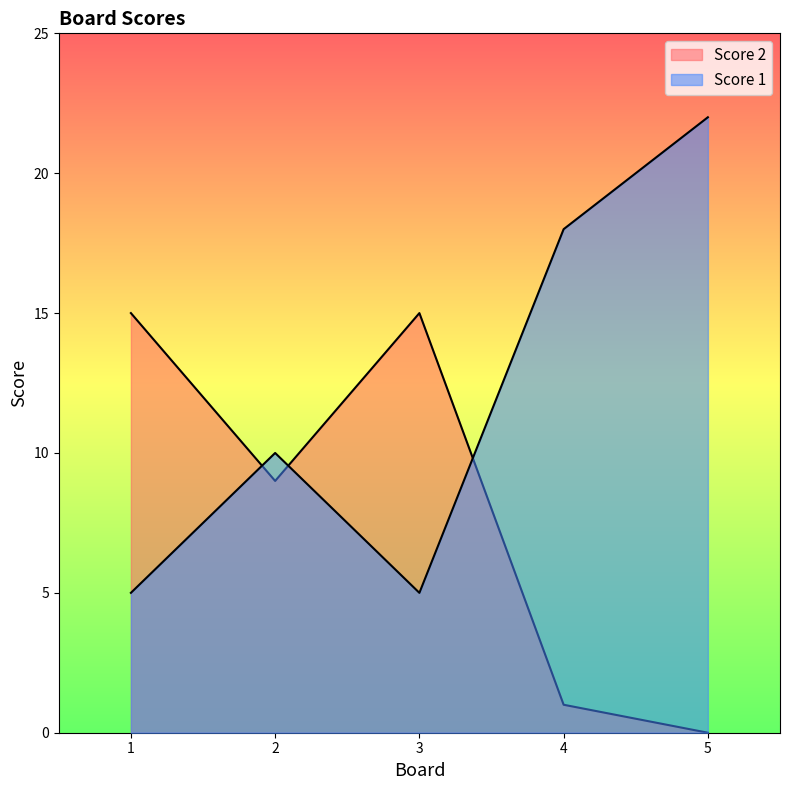

Which series has the widest spread of values?

Score 1